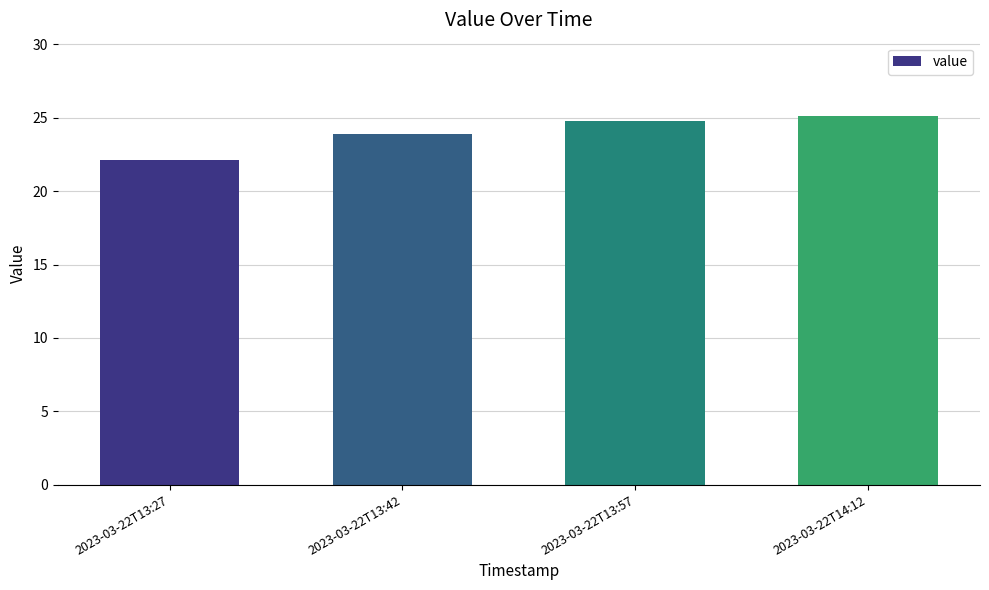

What is the sum of all values?

95.9